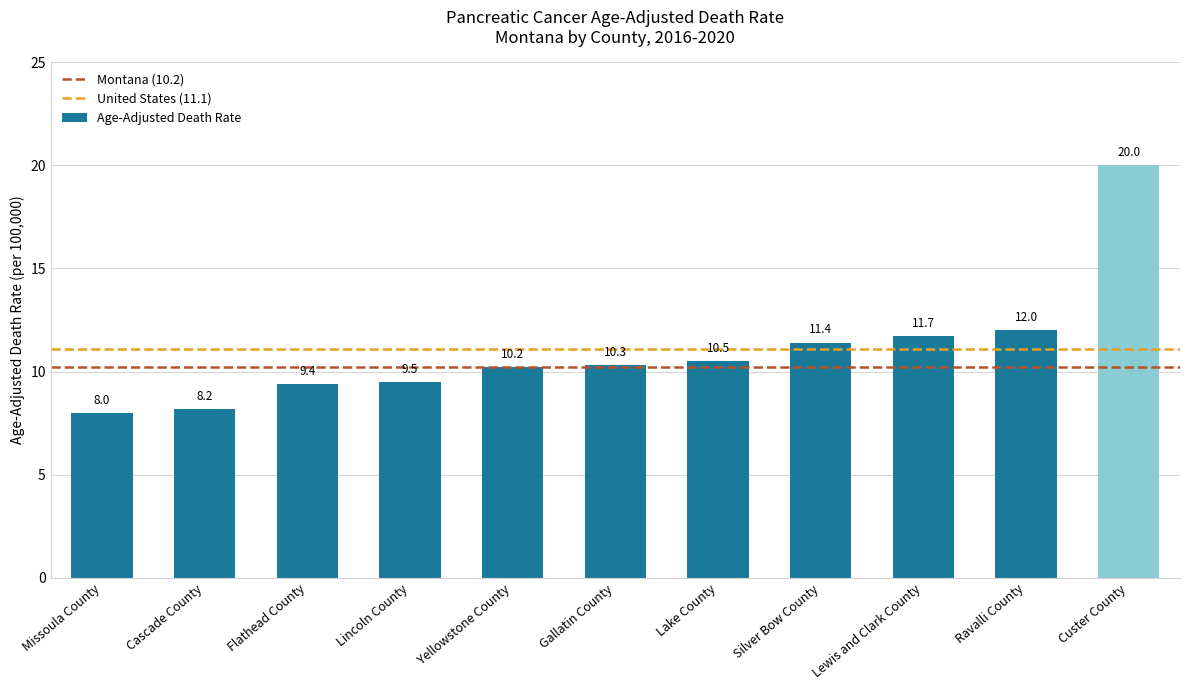

What is the value of the 1st bar from the left?

8.0